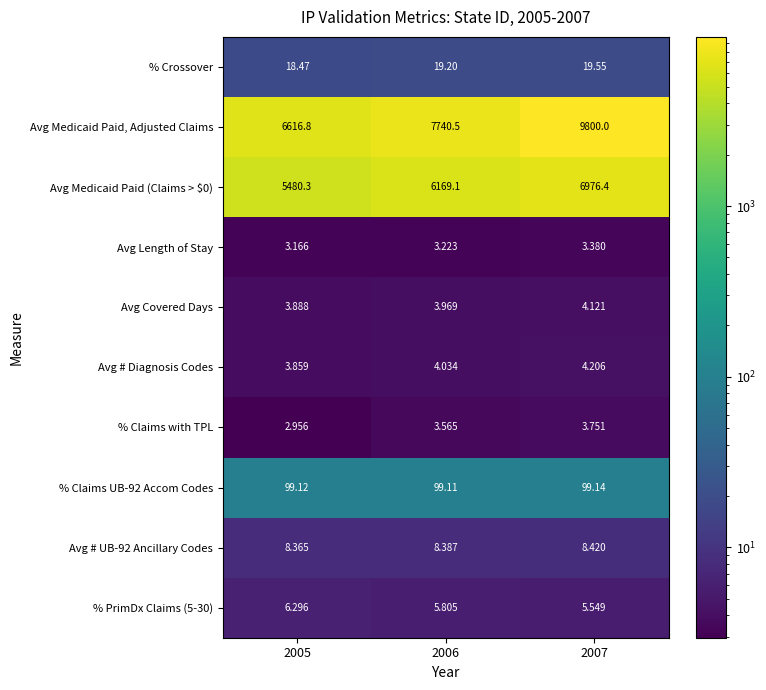

Which series has the largest total across all categories?

Avg Medicaid Paid, Adjusted Claims